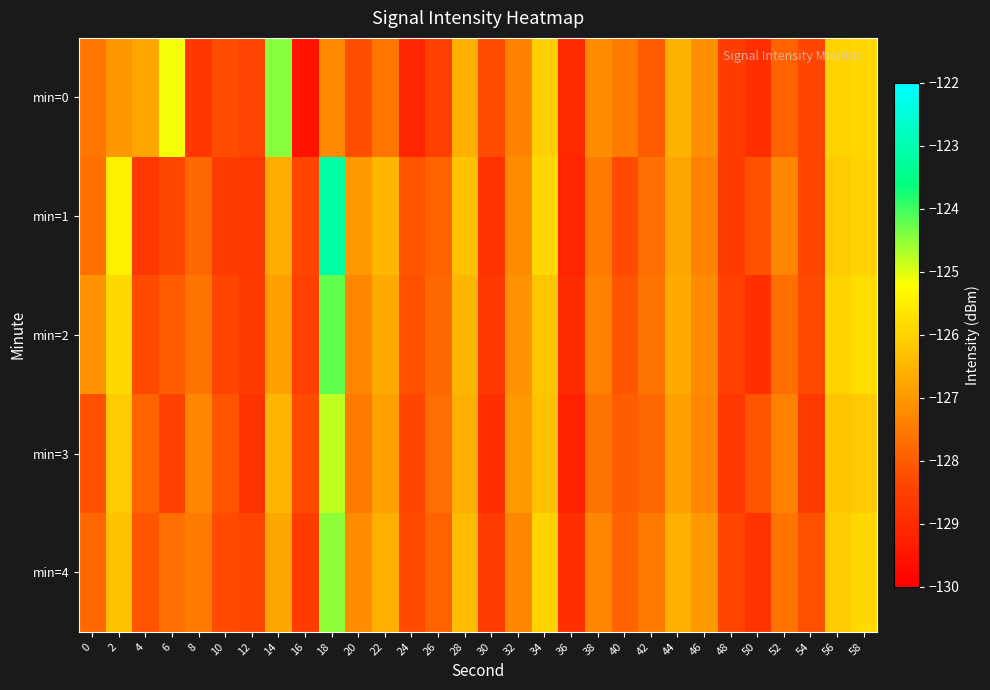

Which has a higher value, 22 or 20?

22